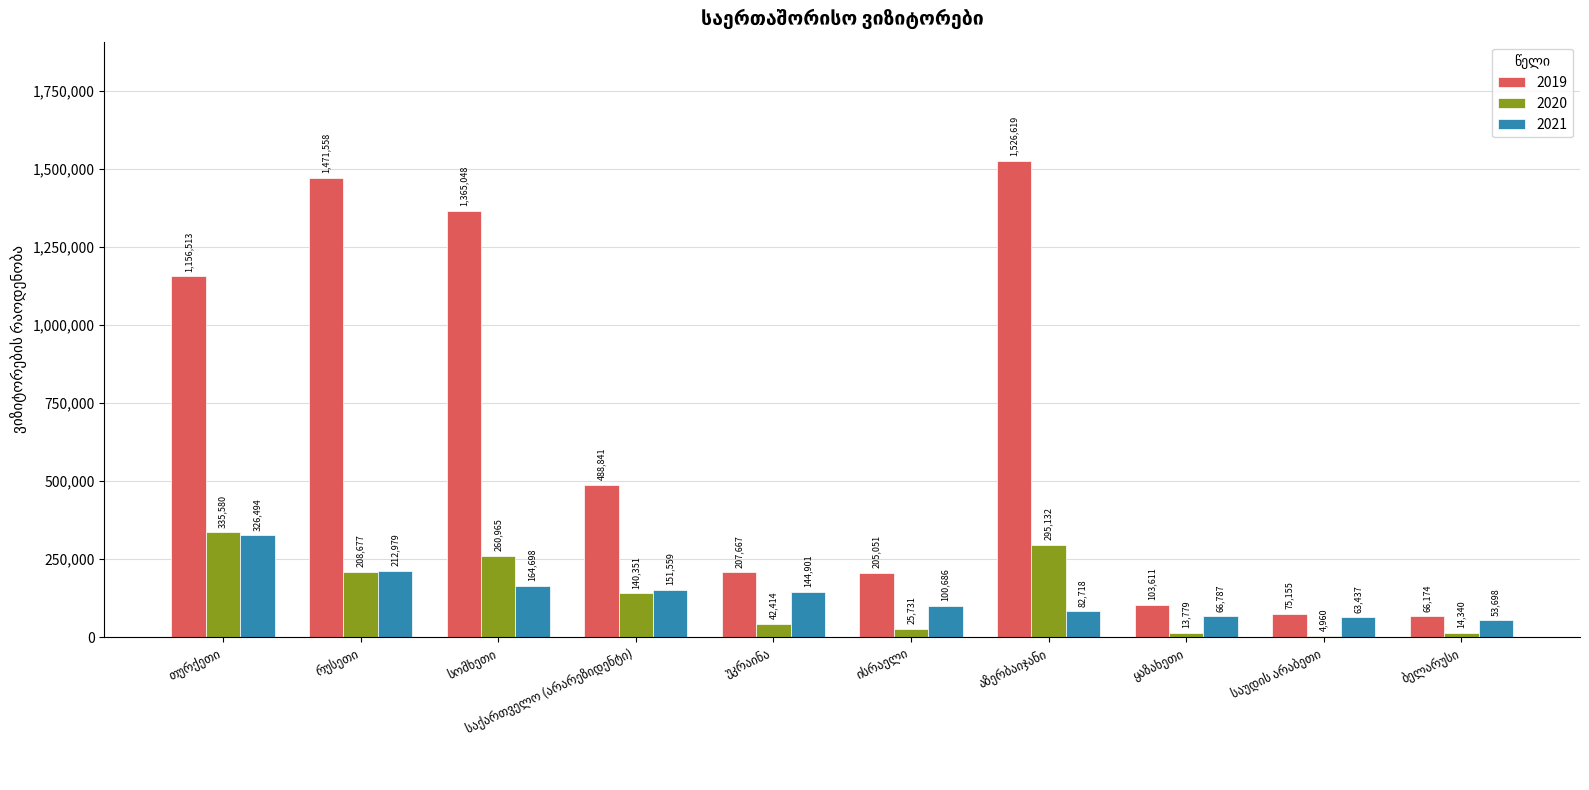

Which series has the largest total across all categories?

2019